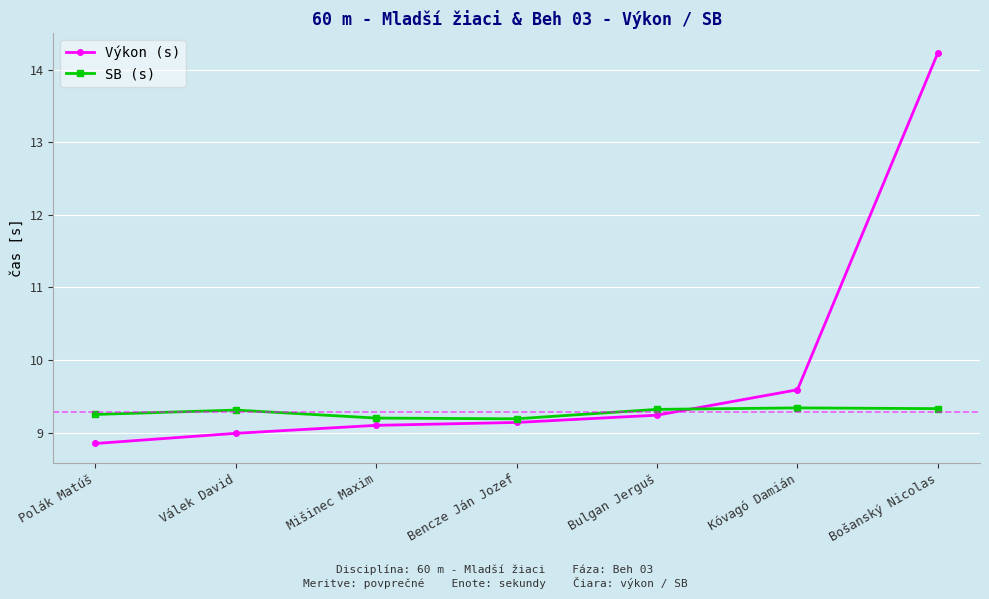

At which label is Výkon (s) closest to 11?

Kóvagó Damián